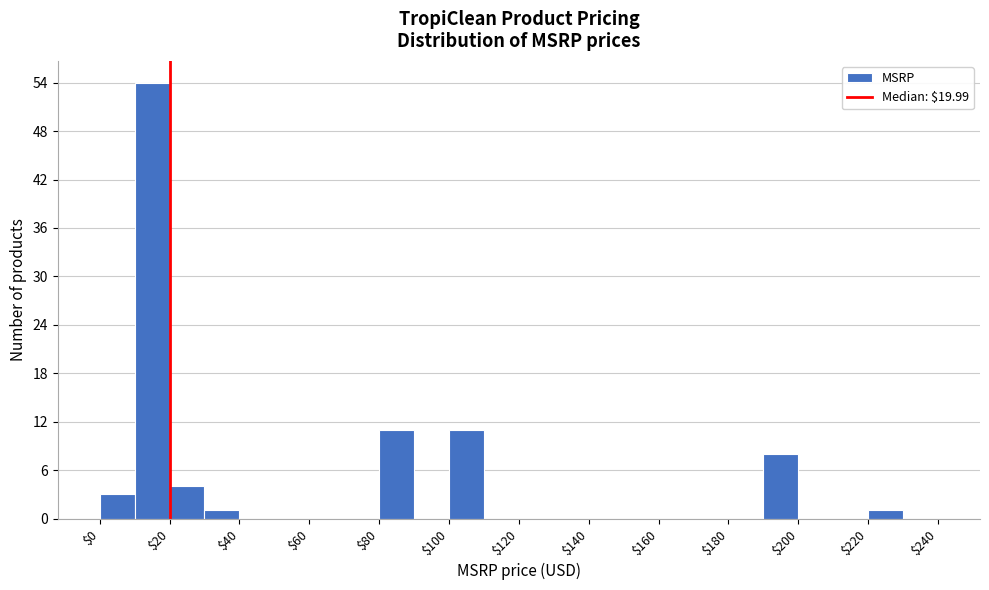

How tall is the bar that spans 220 to 230 on the x-axis? The values are not printed on the chart, so give them approximately, as read against the axis.

1